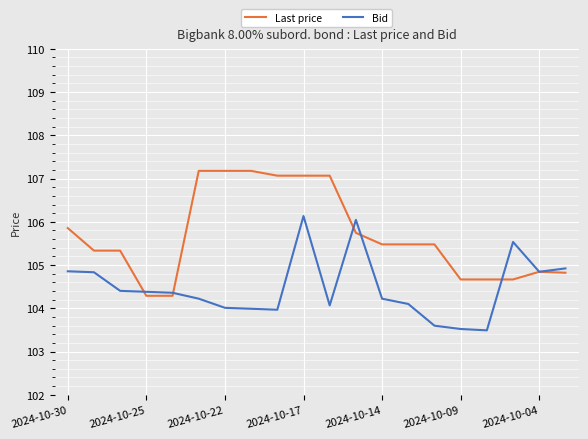

What is the maximum value shown in the chart?

107.2